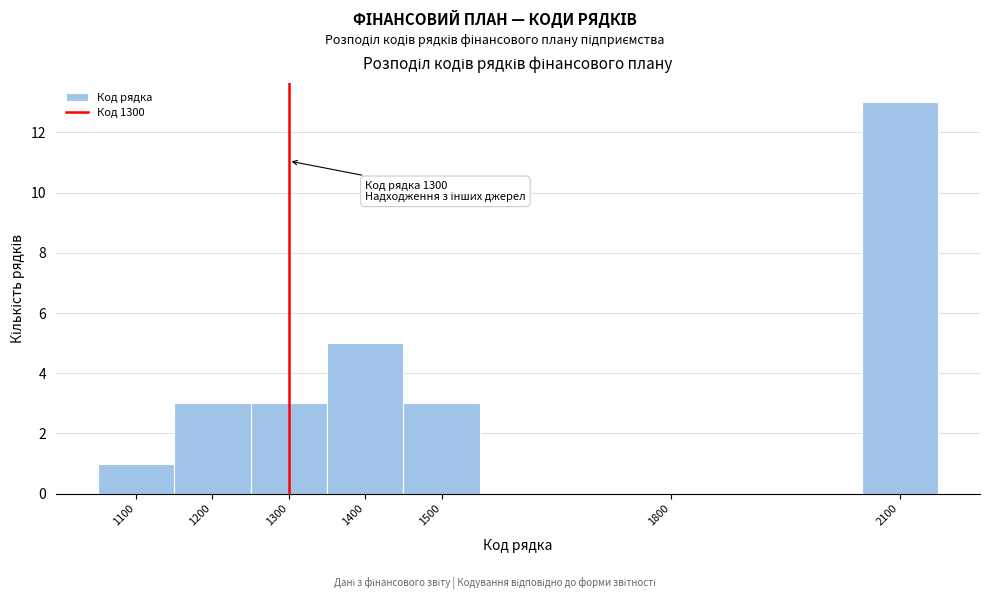

Over which range of the x-axis is the bar tallest?

2050 to 2150